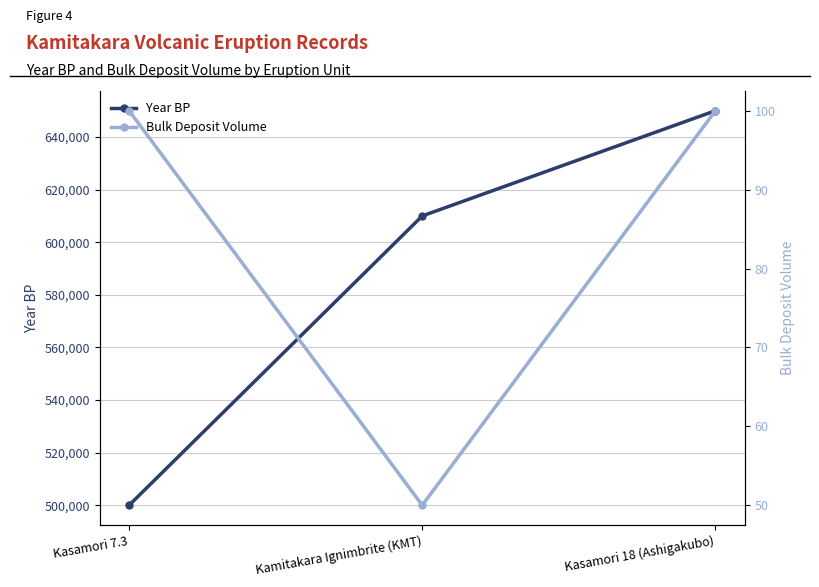

Reading left to right, transcribe all the data shown in this chart.

Year BP: Kasamori 7.3=500000	Kamitakara Ignimbrite (KMT)=610000	Kasamori 18 (Ashigakubo)=650000
Bulk Deposit Volume: Kasamori 7.3=100	Kamitakara Ignimbrite (KMT)=50	Kasamori 18 (Ashigakubo)=100